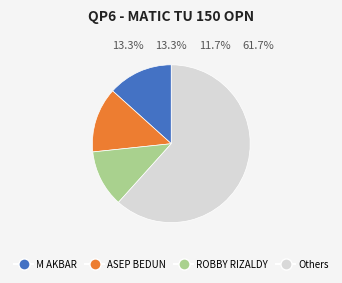

Does any single category account for the majority?

Yes